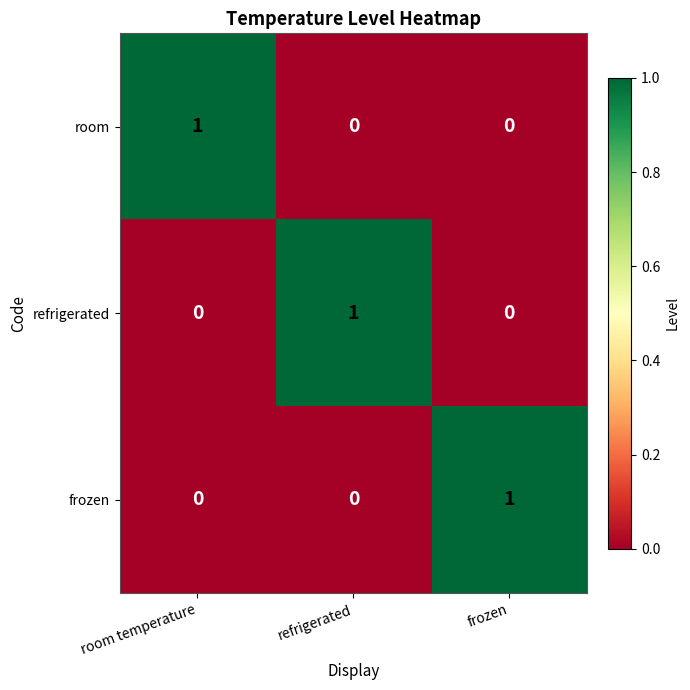

What is the spread (max minus min) of values at refrigerated?

1